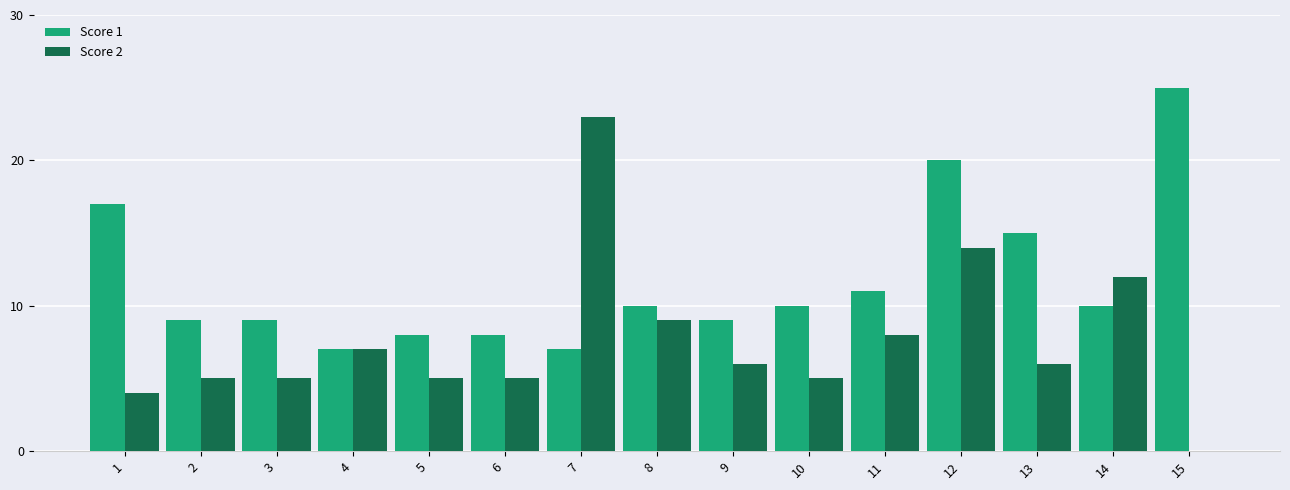

What is the difference between the Score 2 values at 7 and 4?

16